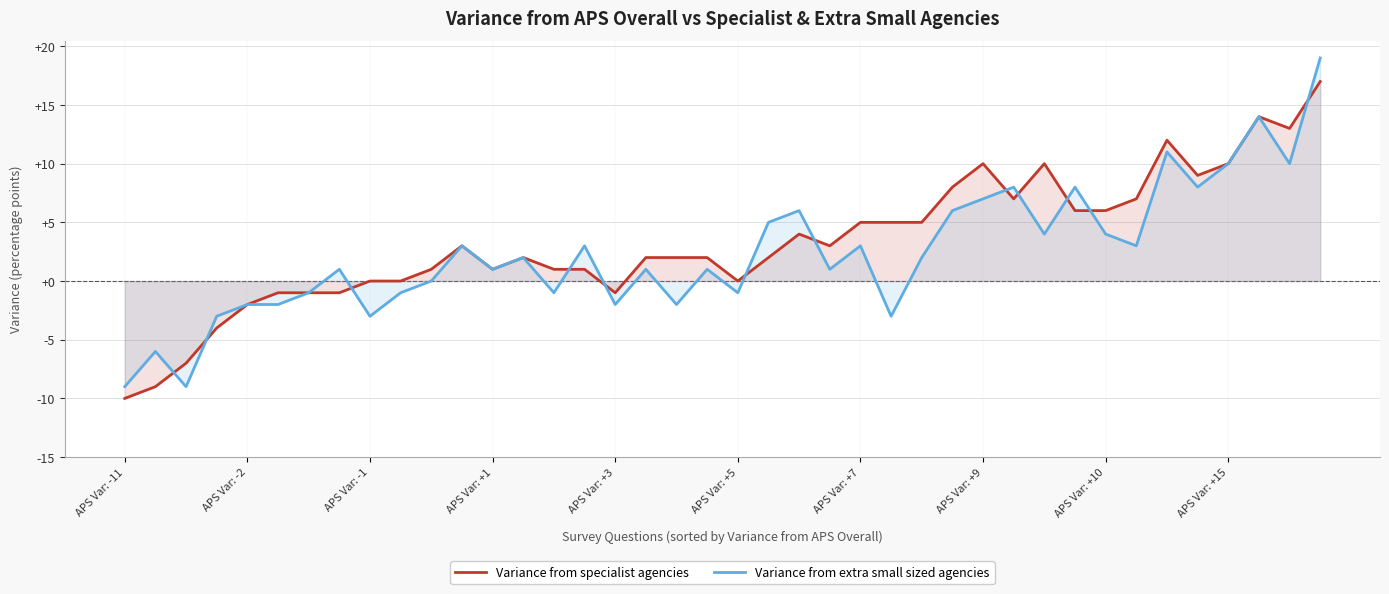

How many data points in Variance from specialist agencies are less than 2?

16